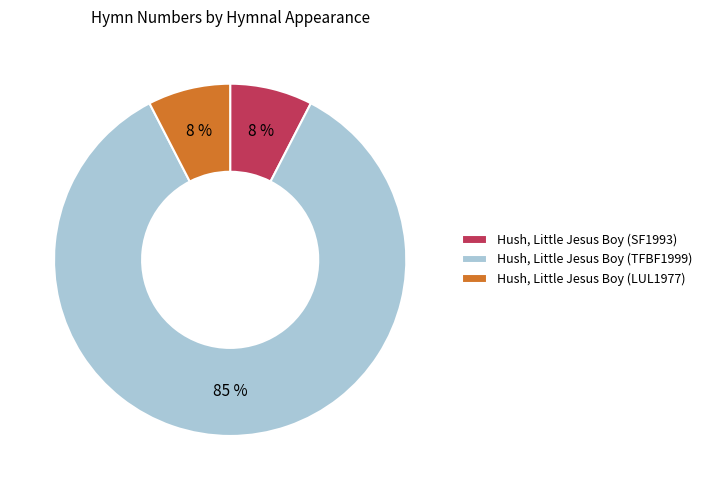

To the nearest percent, what percentage of the pie is Hush, Little Jesus Boy (LUL1977)?

8%